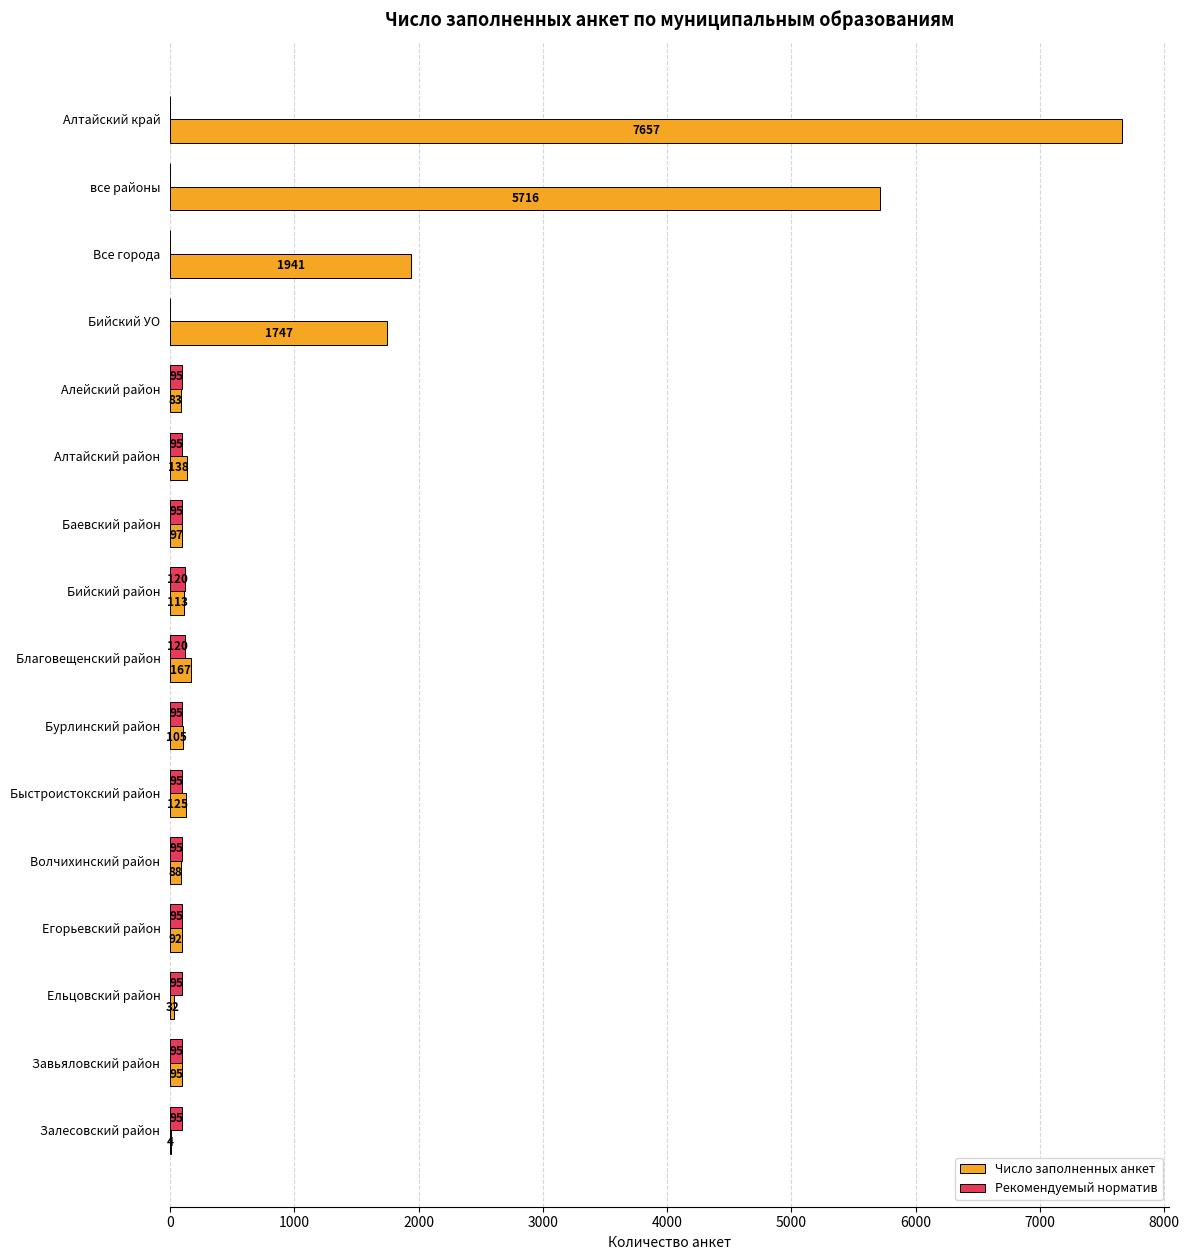

What is the sum of the Число заполненных анкет values at Бурлинский район and Все города?

2046